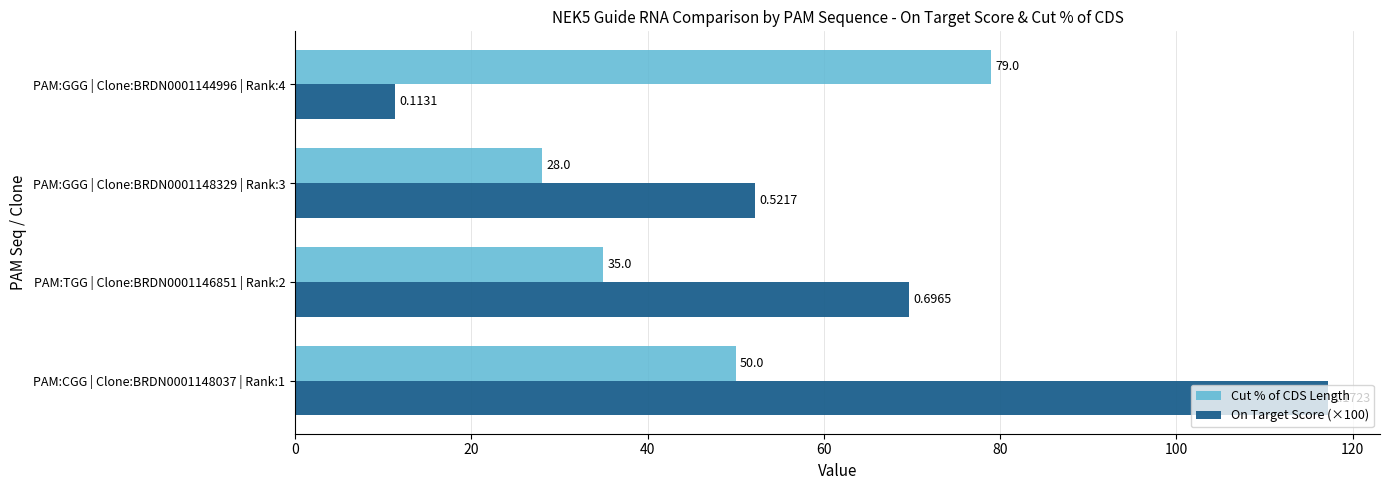

What is the average value of the Cut % of CDS Length series?

48.0